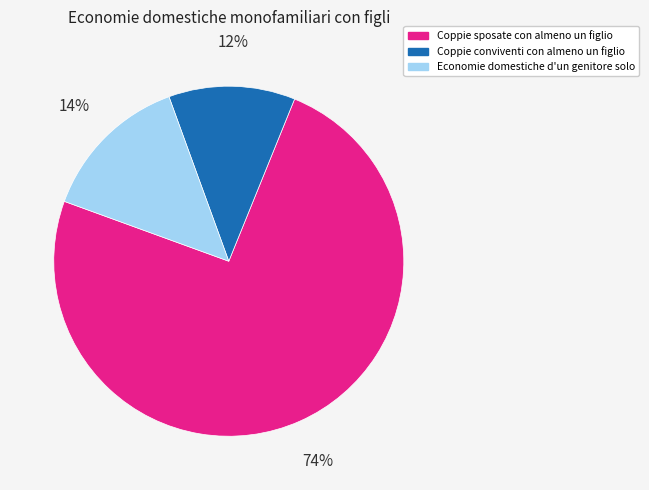

Combined, do Coppie conviventi con almeno un figlio and Coppie sposate con almeno un figlio account for over 50%?

Yes